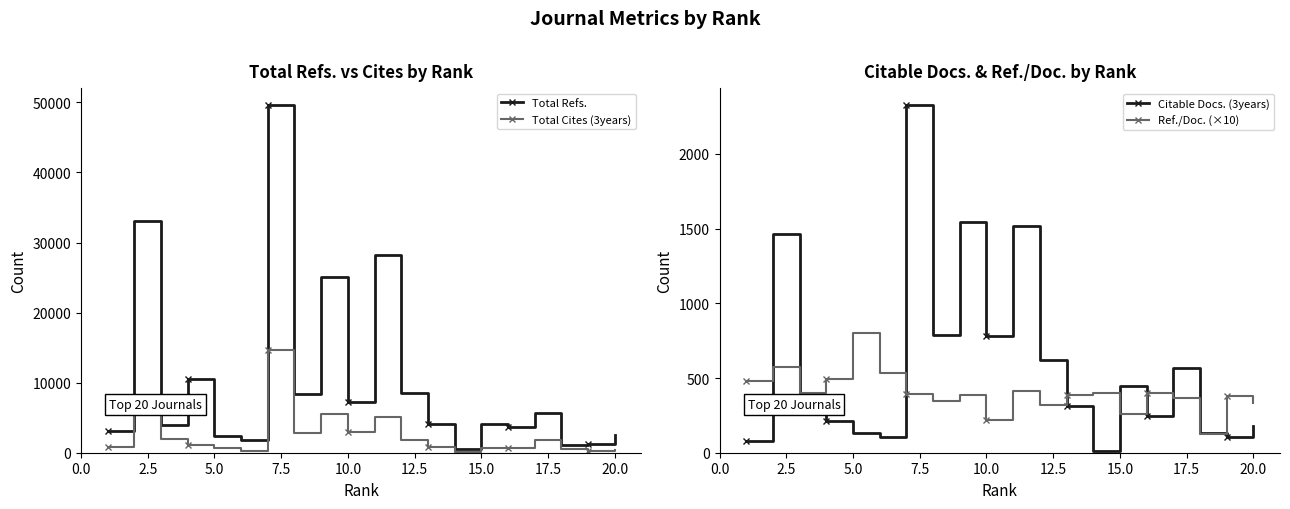

What are all the series names shown in the legend?

Total Refs., Total Cites (3years), Citable Docs. (3years), Ref./Doc. (×10)